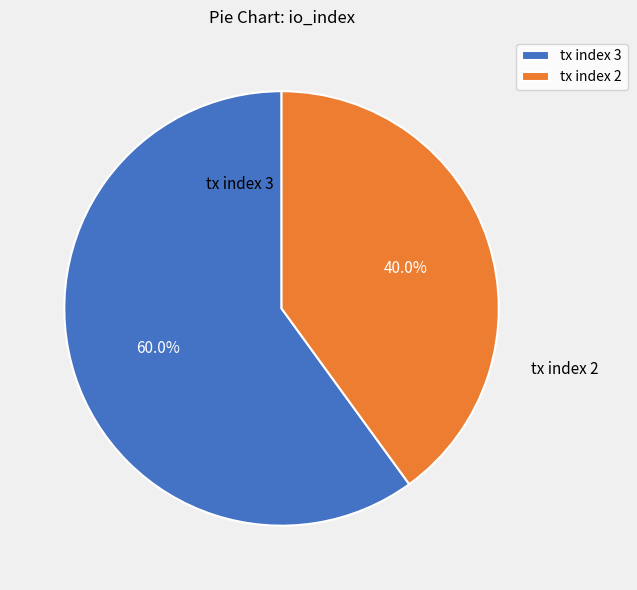

Which slice is the largest?

tx index 3